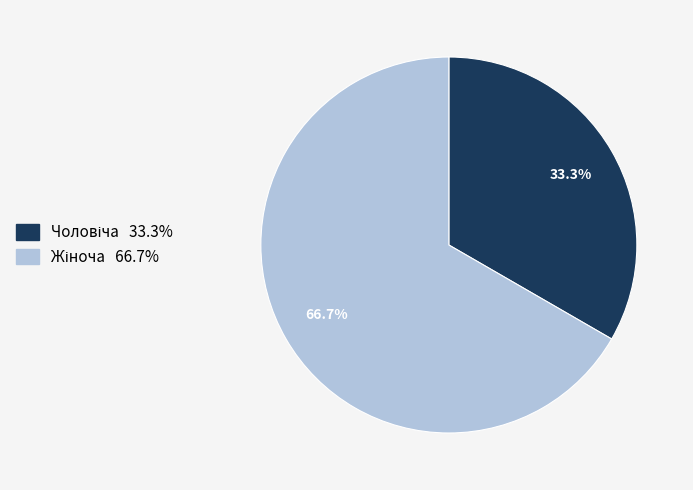

Does any single category account for the majority?

Yes